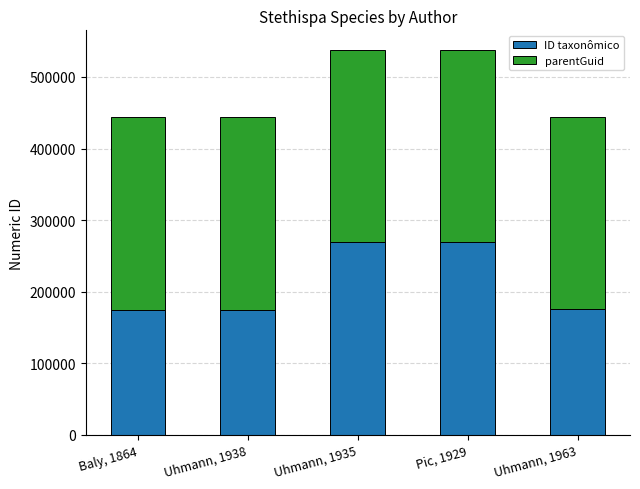

What is the highest value of the ID taxonômico series?

269359